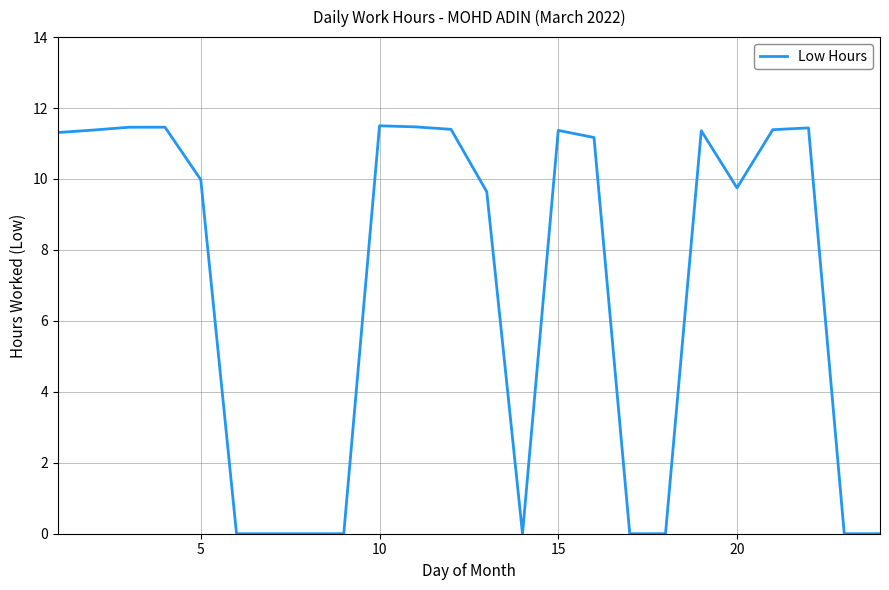

What is the greatest value displayed?

11.5